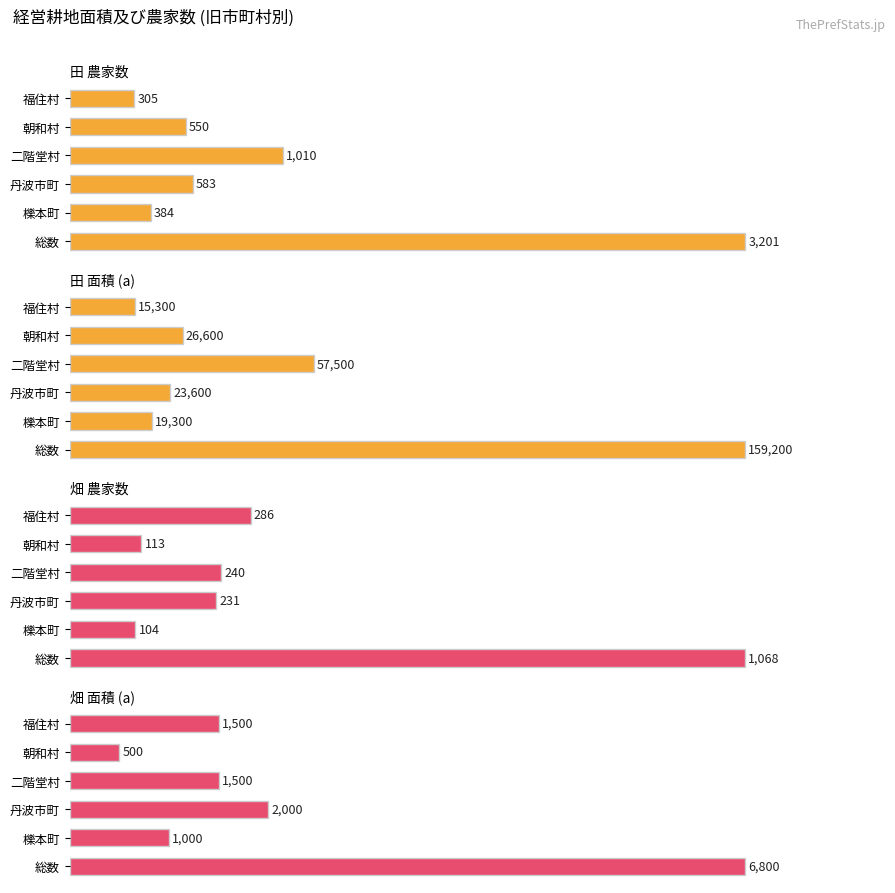

What is the label of the 1st bar from the right?

福住村